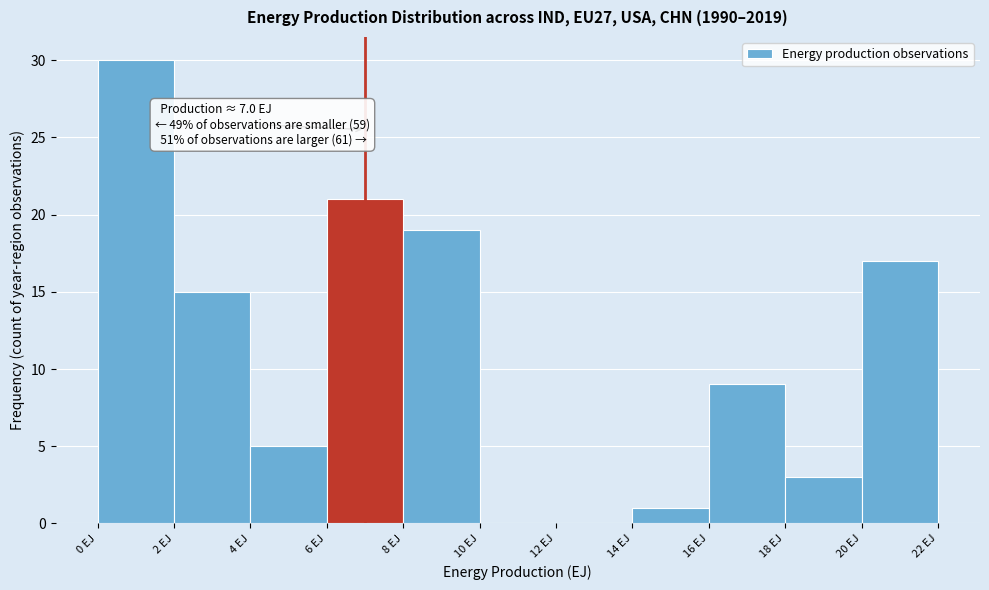

Which range on the x-axis has the tallest bar?

0 to 2